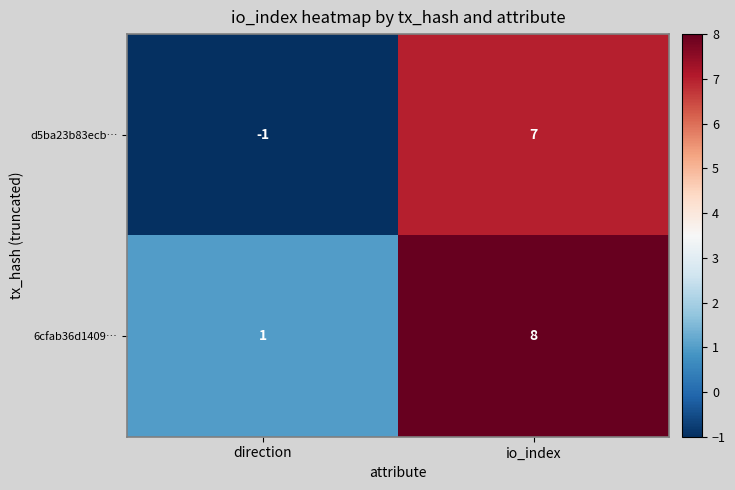

What is the difference between the highest and lowest values at direction?

2